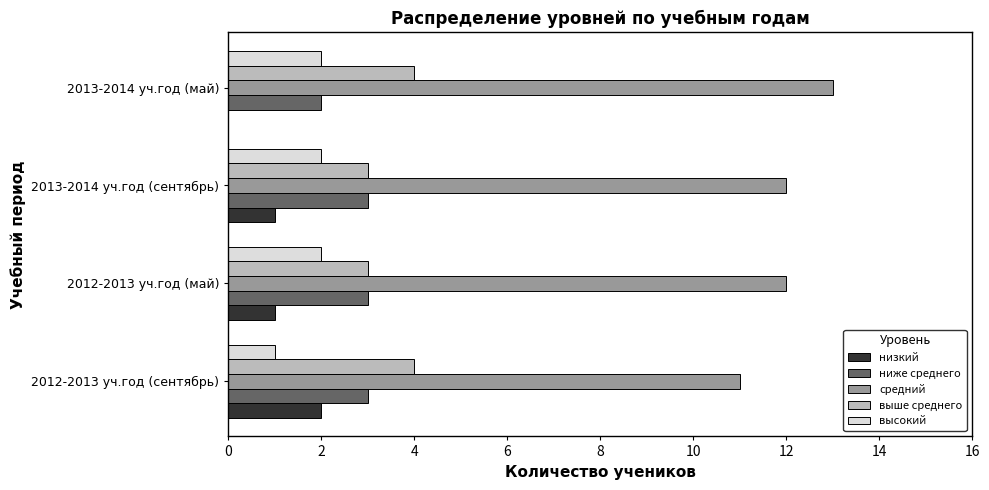

Read the выше среднего value at 2013-2014 уч.год (сентябрь).

3